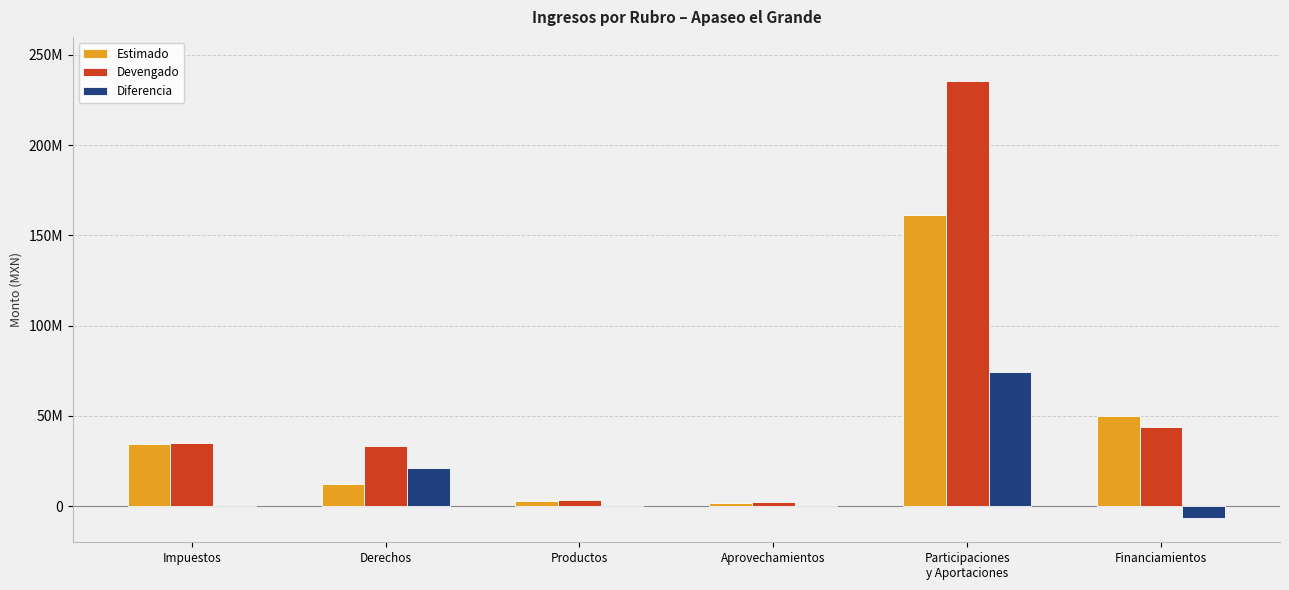

What is the minimum value for Diferencia?

-6339091.3